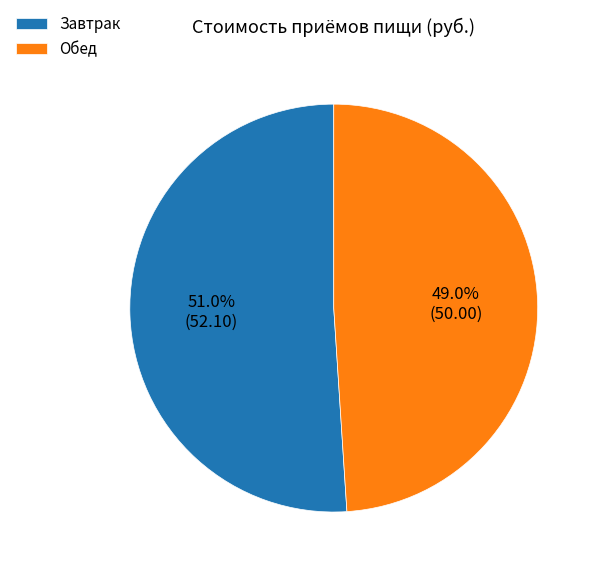

To the nearest percent, what is the combined percentage of Завтрак and Обед?

100%